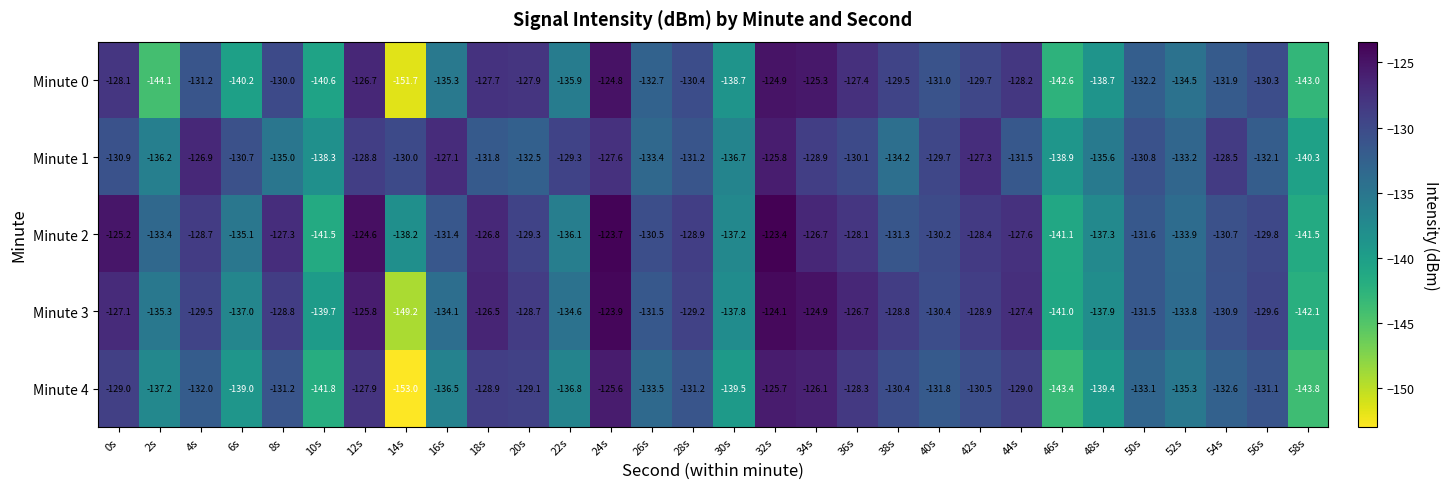

How many distinct data groups are displayed?

5